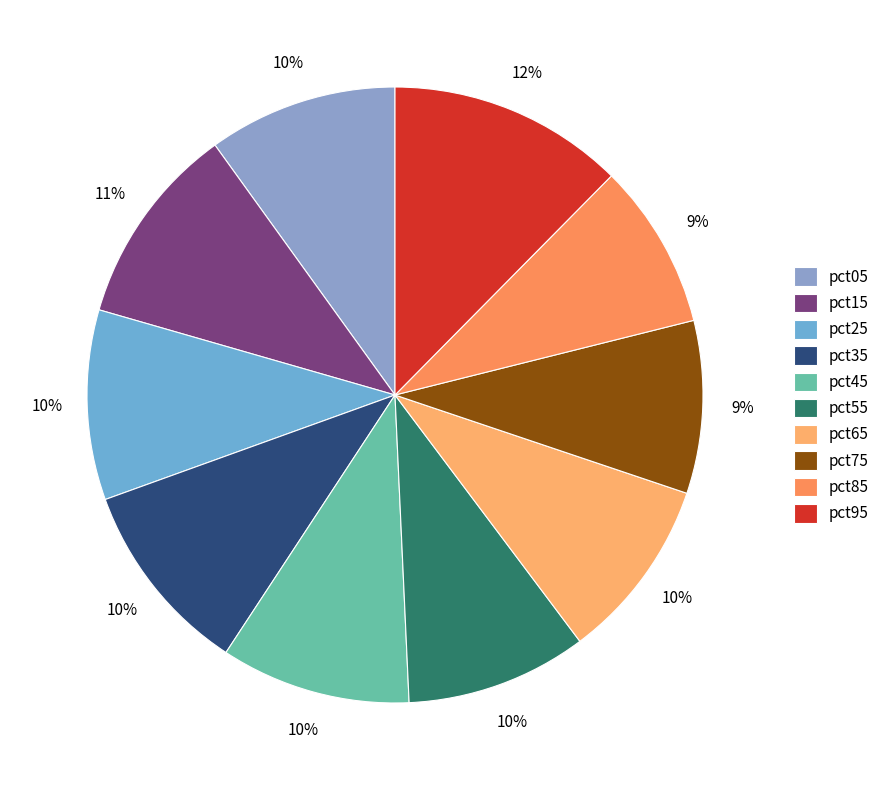

To the nearest percent, what is the difference between the largest and smallest slice percentages?

4%